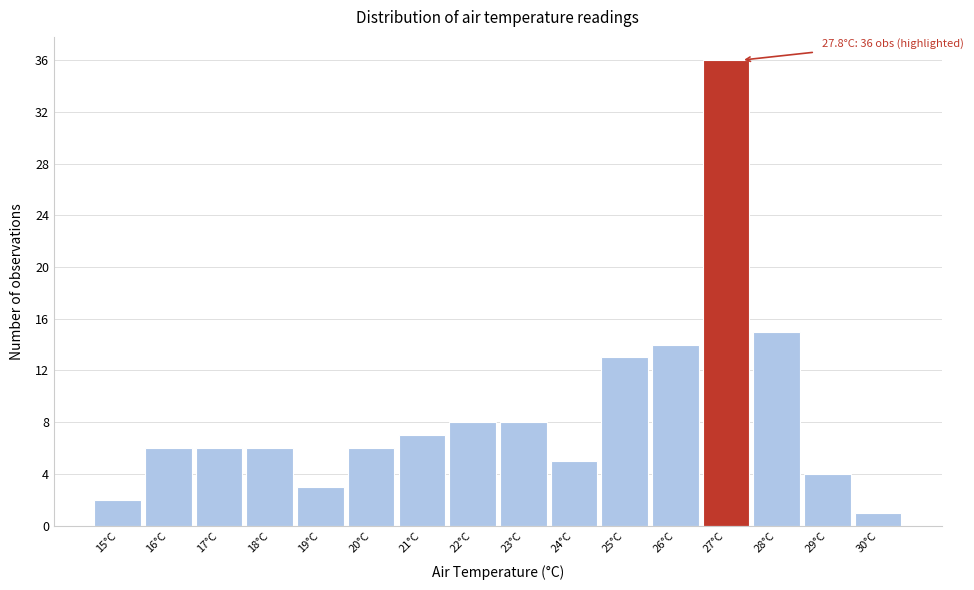

Reading left to right, extract all data points from this chart.

2	6	6	6	3	6	7	8	8	5	13	14	36	15	4	1